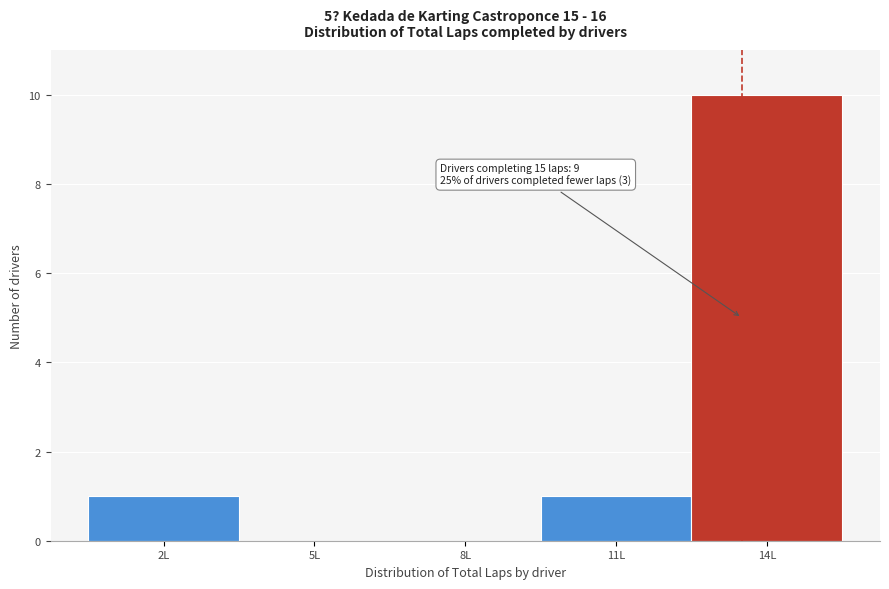

Reading right to left, what are all the values shown in this chart?

14L=10	11L=1	8L=0	5L=0	2L=1